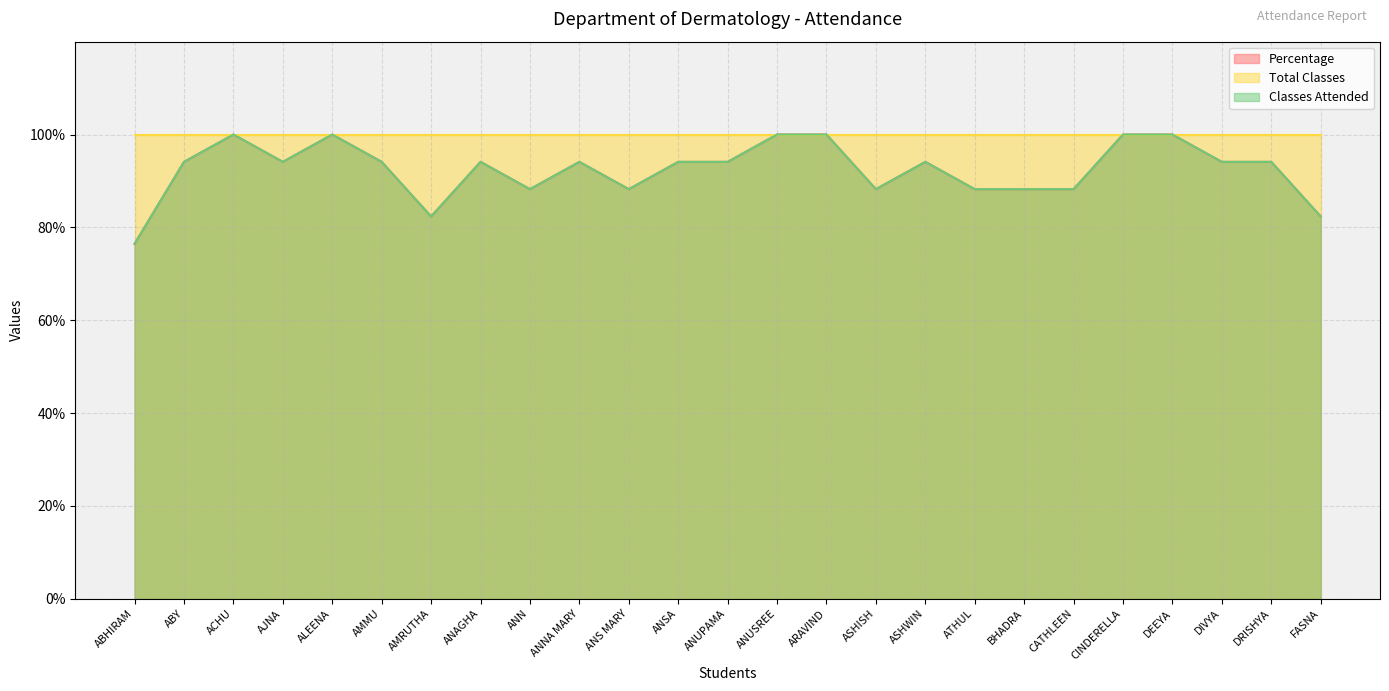

How many lines are shown in the chart?

3